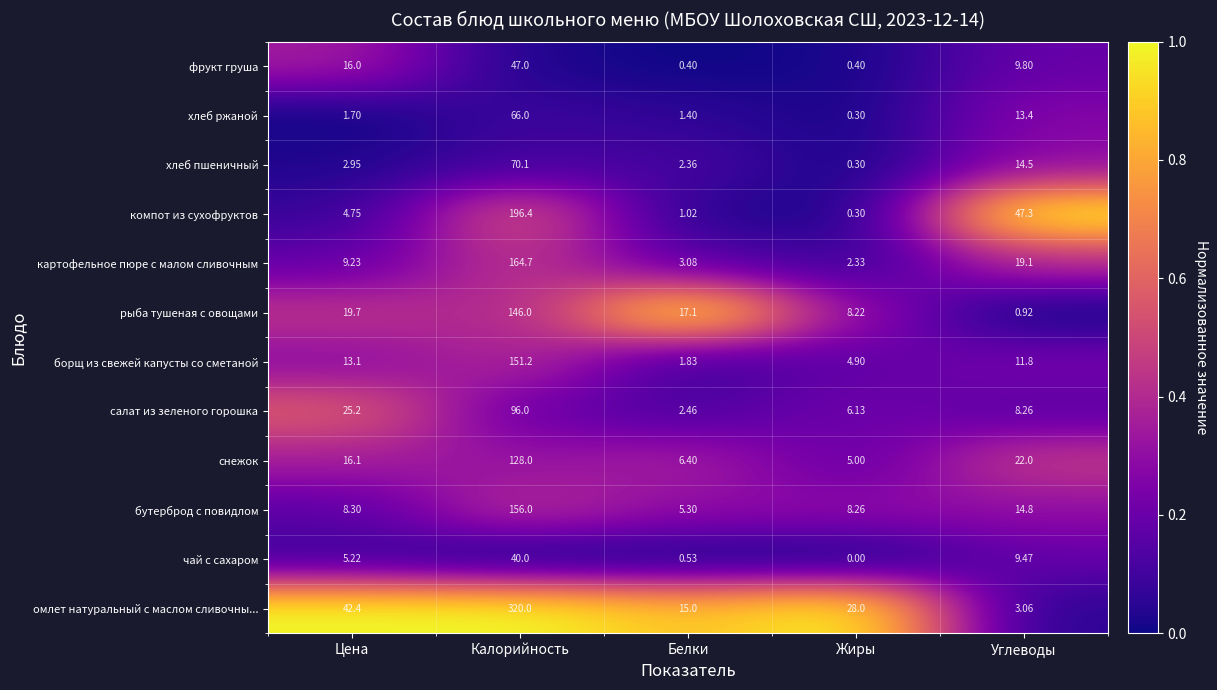

At which category is the sum across all series the highest?

Калорийность